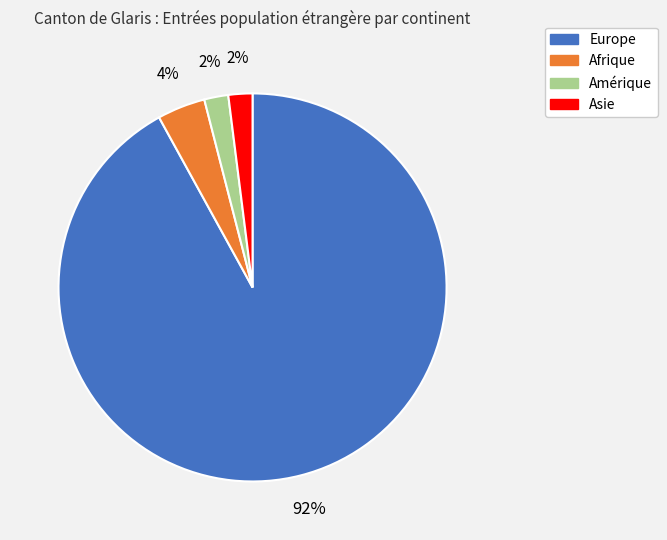

What is the largest slice in the pie chart?

Europe